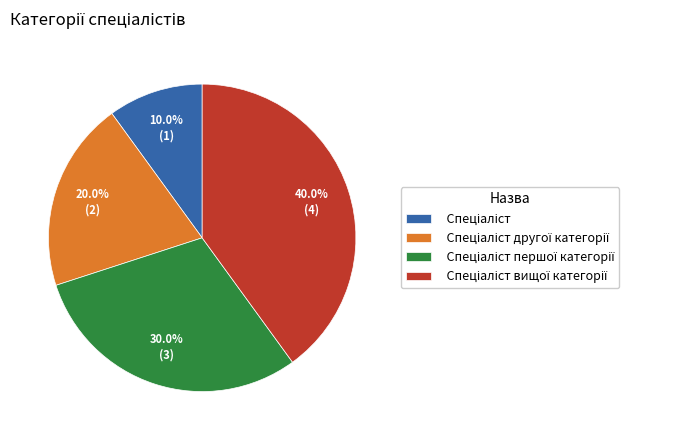

Is there any slice that represents more than half of the pie?

No